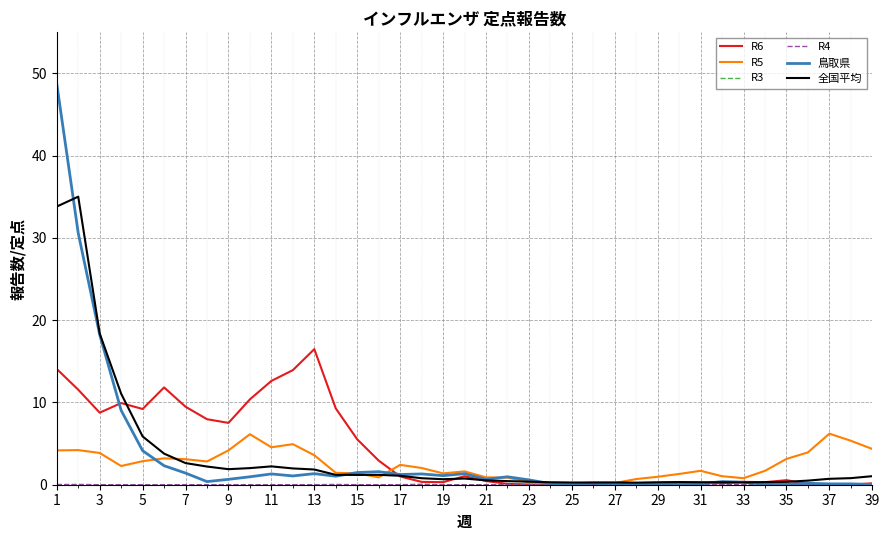

Is this an area chart (filled region under the line)?

No